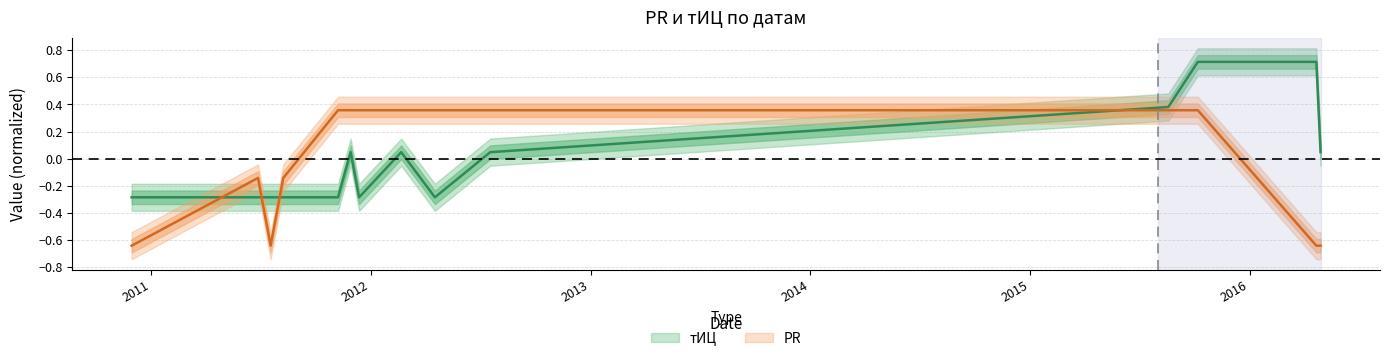

How many interior local valleys does the тИЦ series have?

2